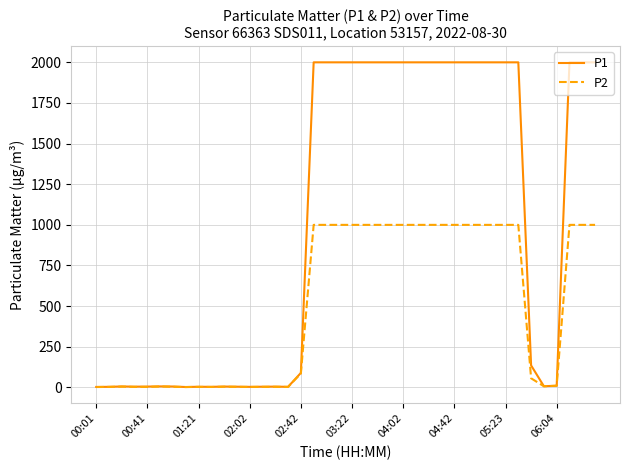

Which series has the largest range (max minus min)?

P1